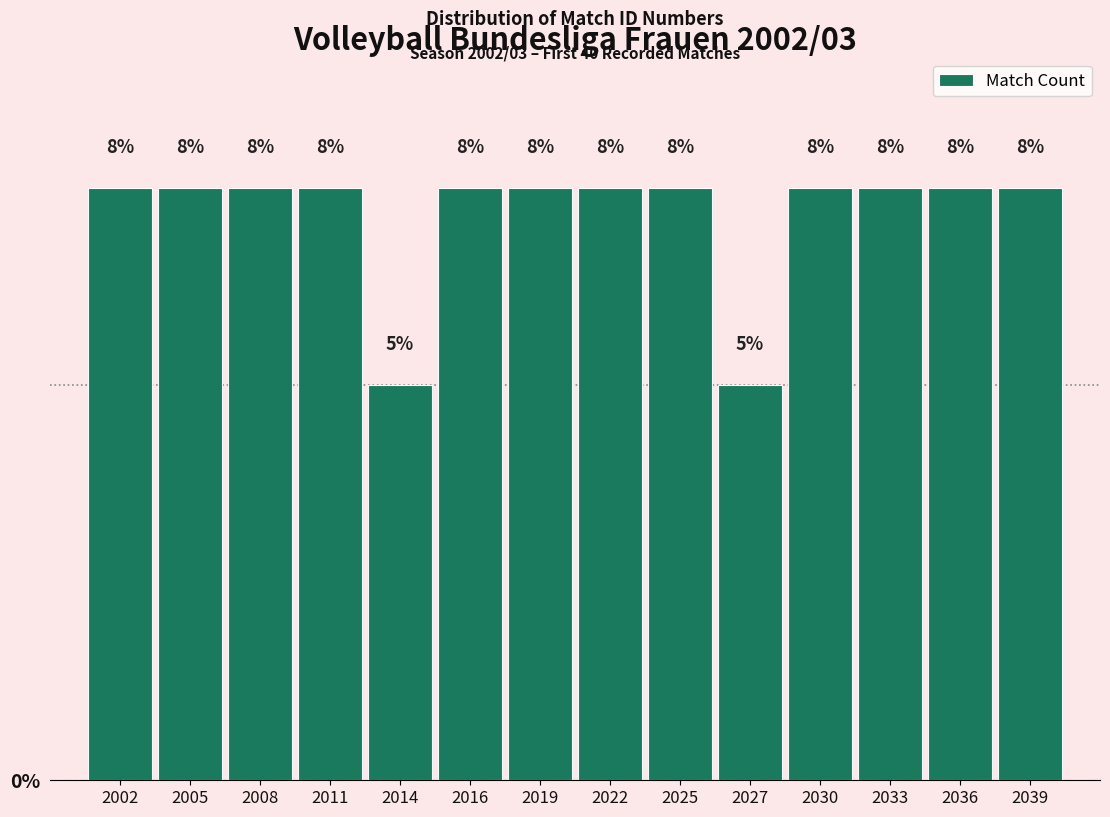

Are the bars horizontal?

No